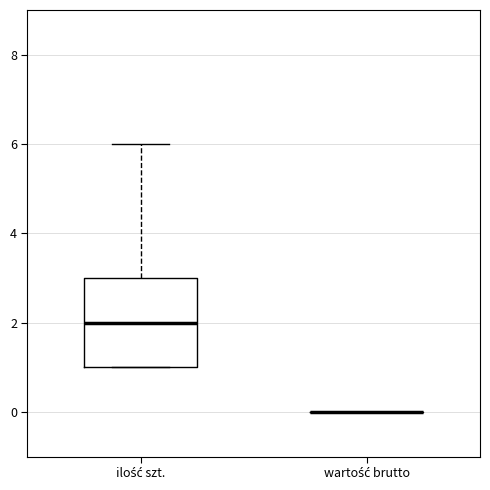

Which box is the tallest, from its lower edge to its upper edge?

ilość szt.